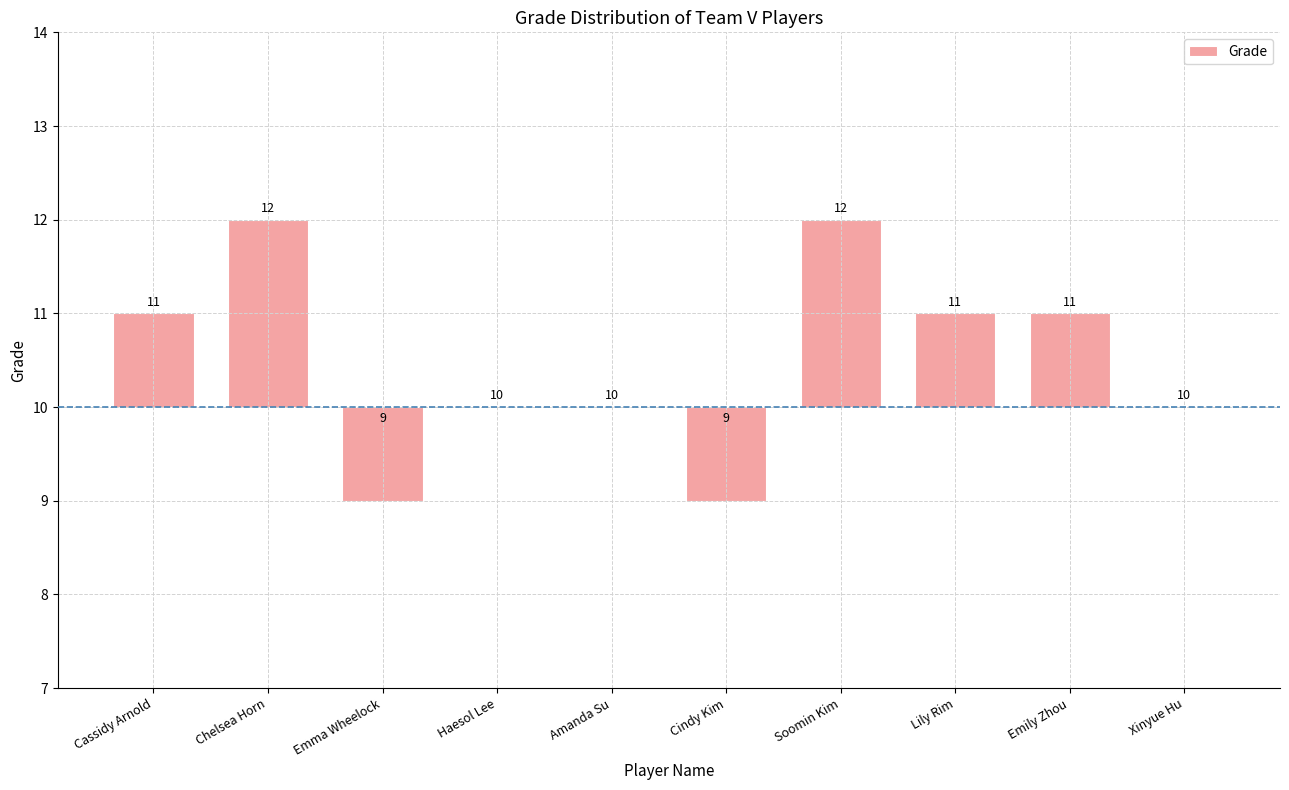

The chart shows a value of 1 at Cassidy Arnold. True or false?

True